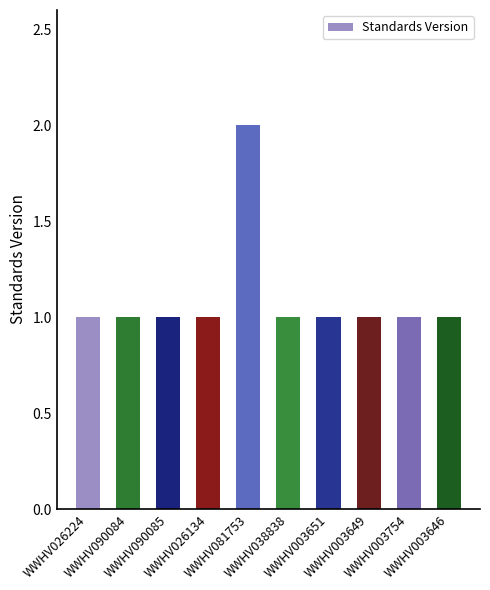

Reading left to right, extract all data points from this chart.

WWHV026224=1	WWHV090084=1	WWHV090085=1	WWHV026134=1	WWHV081753=2	WWHV038838=1	WWHV003651=1	WWHV003649=1	WWHV003754=1	WWHV003646=1